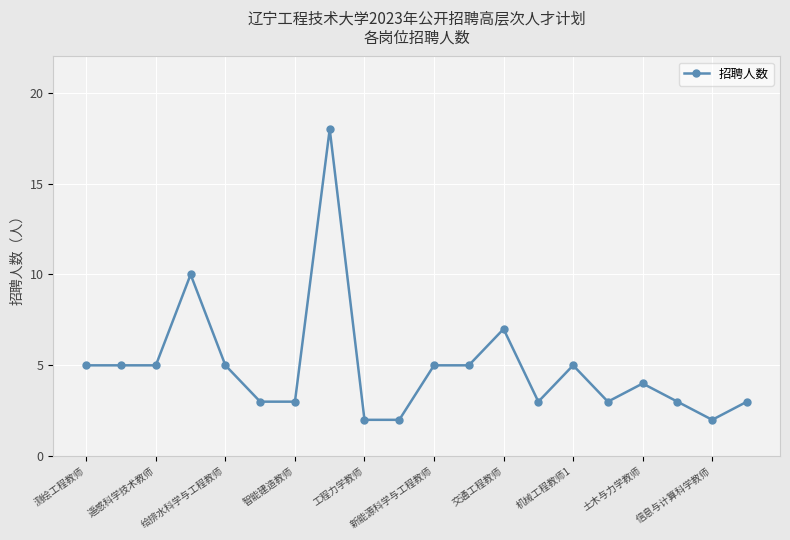

What is the value of the 16th point from the left?

3